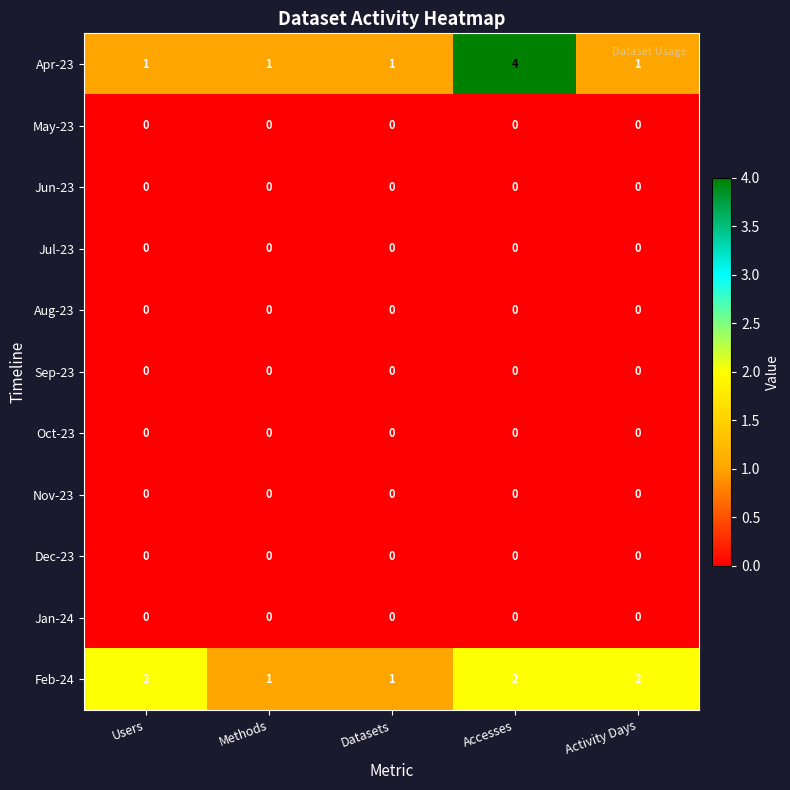

At which category is the sum across all series the highest?

Accesses